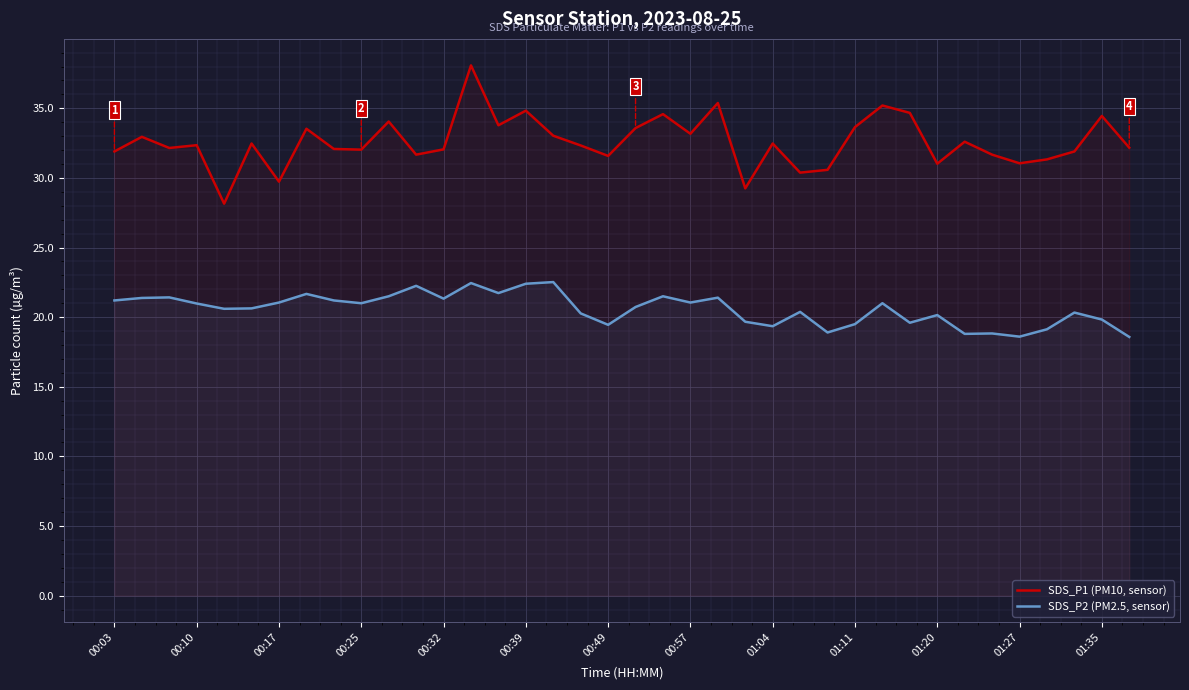

What are all the series names shown in the legend?

SDS_P1 (PM10, sensor), SDS_P2 (PM2.5, sensor)